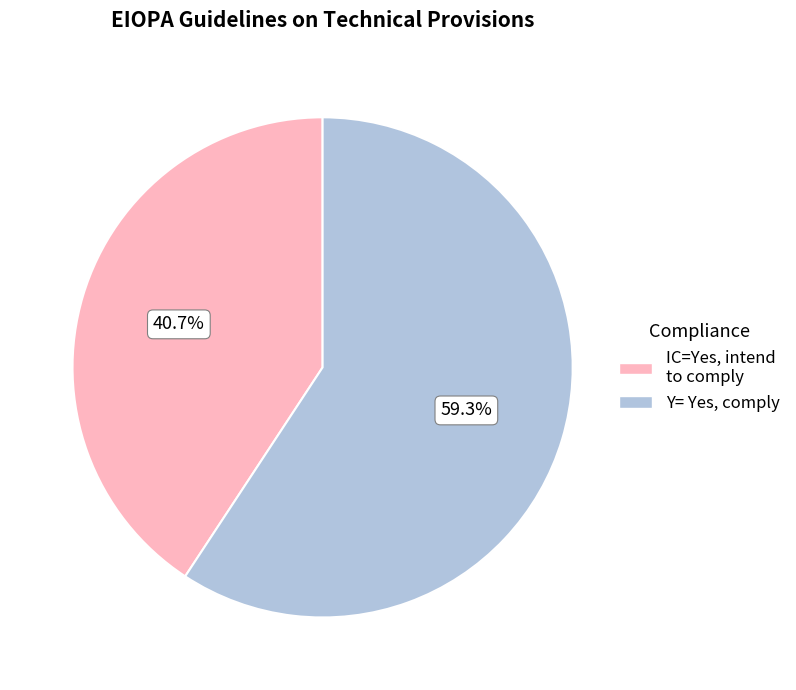

How many segments does this pie chart have?

2